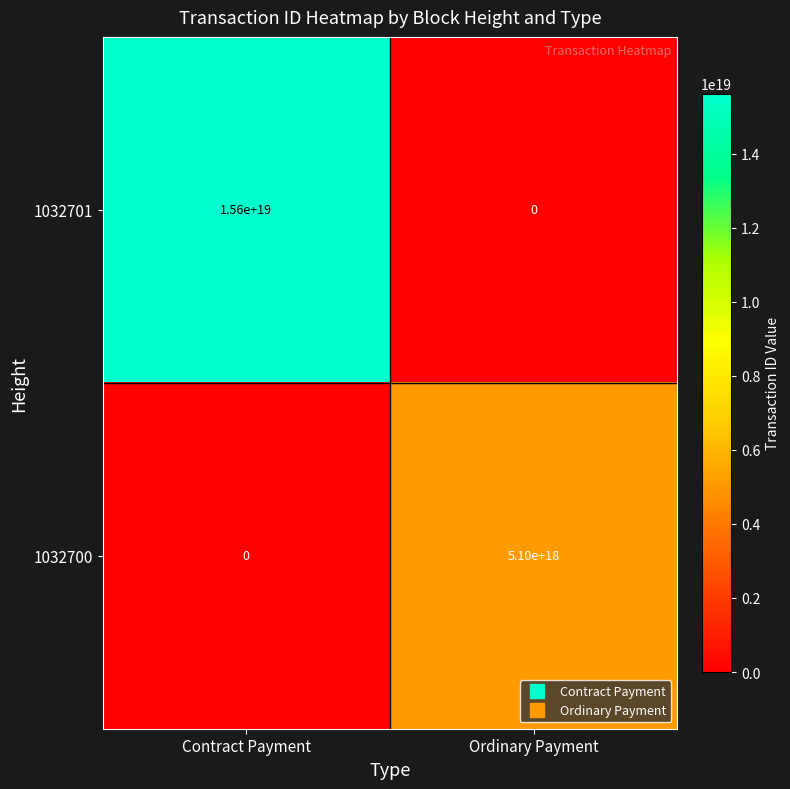

Which category has the highest value across all series?

Contract Payment